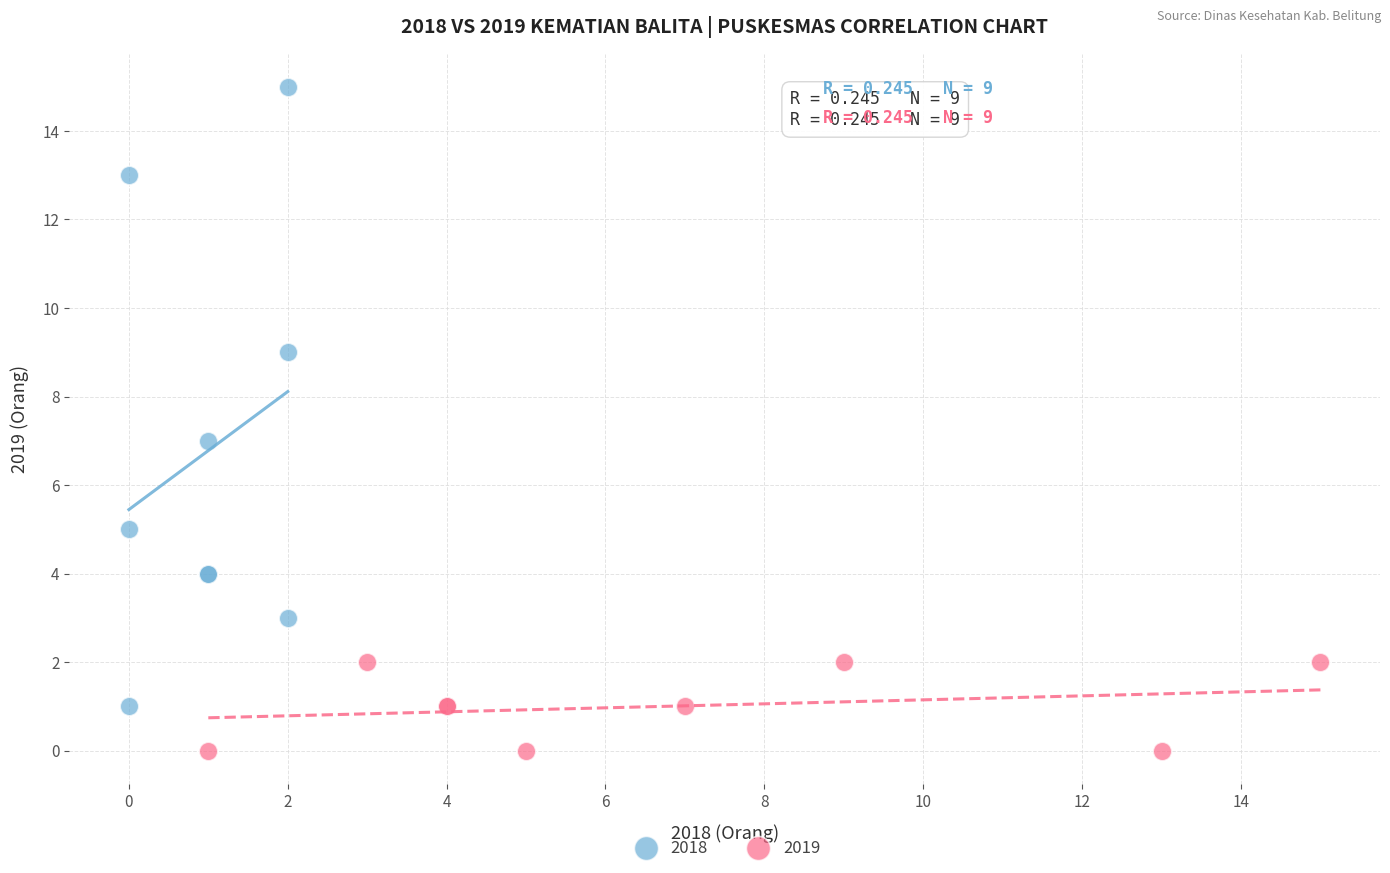

Which series reaches the minimum Y coordinate?

2019